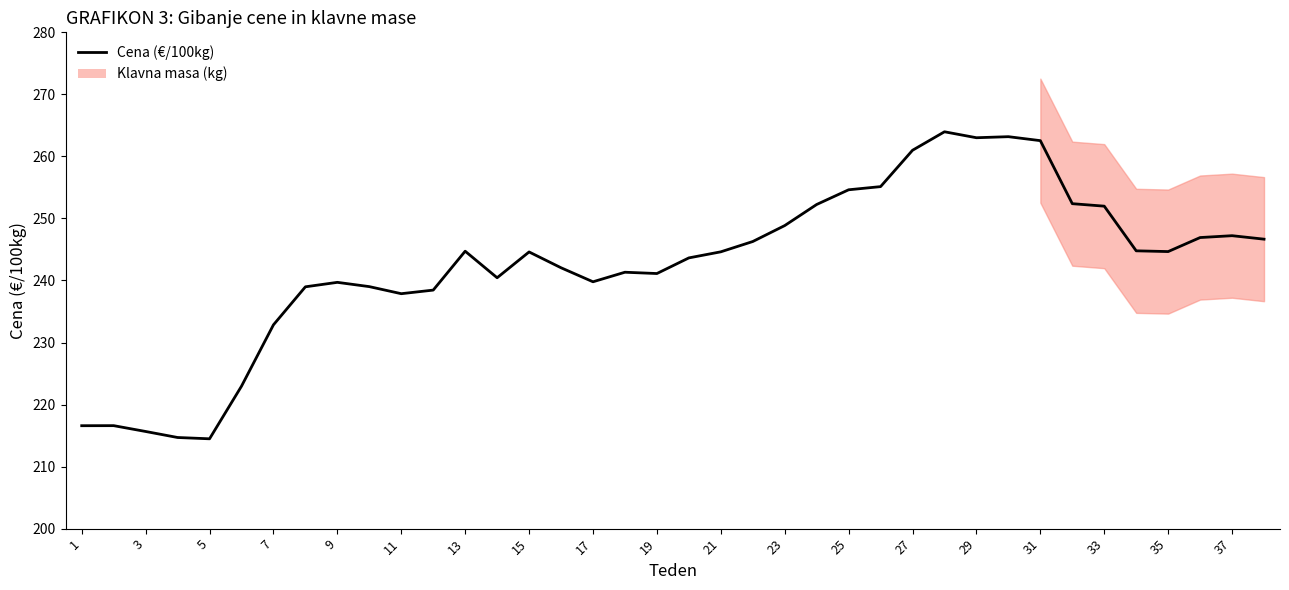

What is the minimum value for Cena (€/100kg)?

214.5